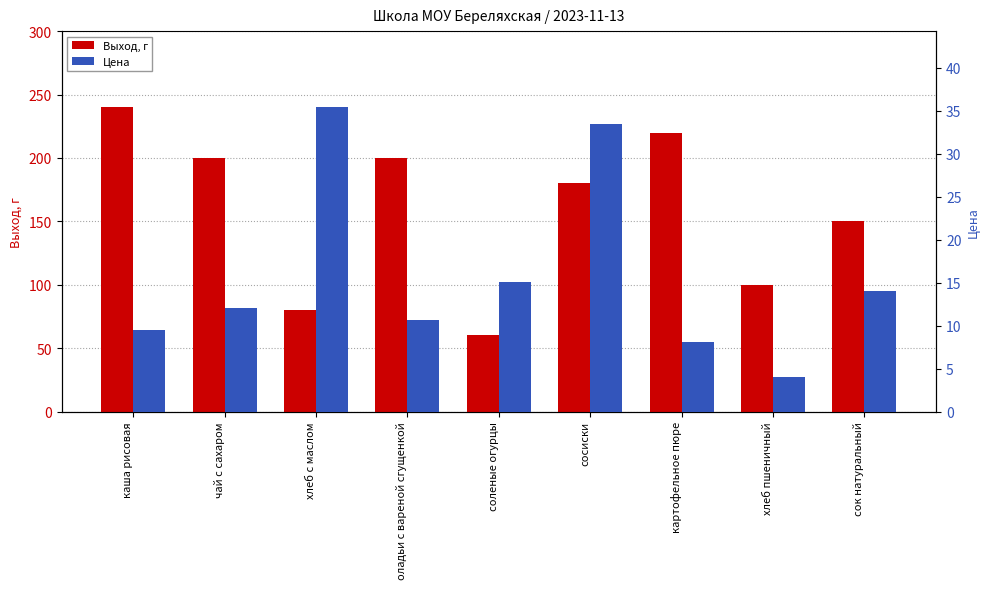

Reading left to right, extract all data points from this chart.

Выход, г: каша рисовая=240.0	чай с сахаром=200.0	хлеб с маслом=80.0	оладьи с вареной сгущенкой=200.0	соленые огурцы=60.0	сосиски=180.0	картофельное пюре=220.0	хлеб пшеничный=100.0	сок натуральный=150.0
Цена: каша рисовая=9.4	чай с сахаром=12.0	хлеб с маслом=35.4	оладьи с вареной сгущенкой=10.6	соленые огурцы=15.0	сосиски=33.5	картофельное пюре=8.1	хлеб пшеничный=4.0	сок натуральный=14.0